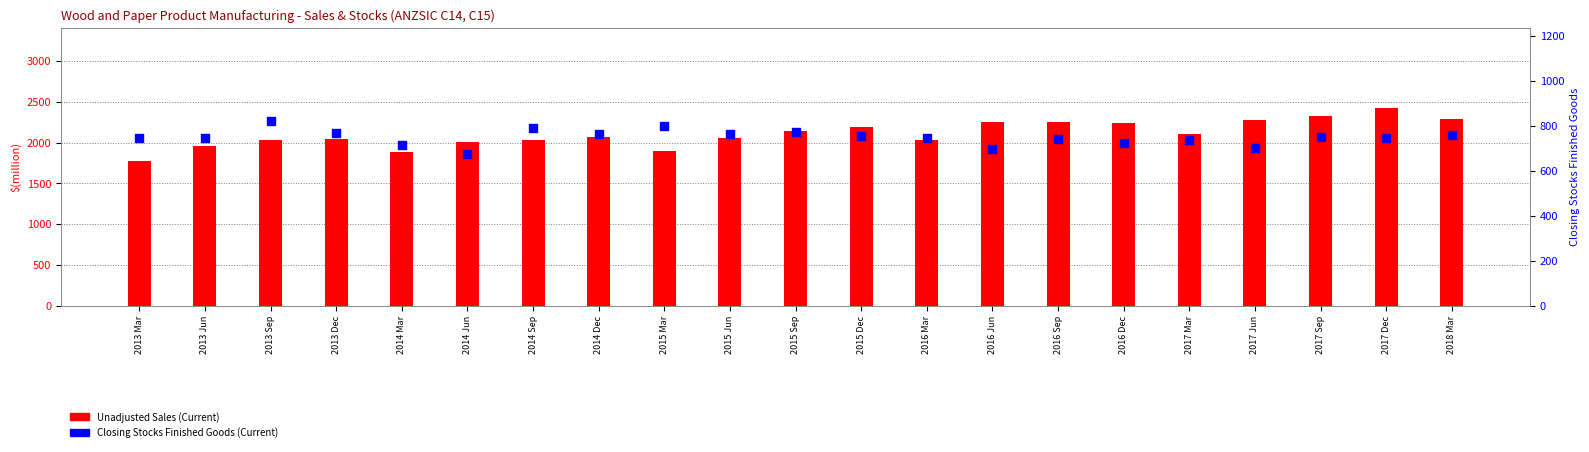

Which series has the widest spread of Y values?

Unadjusted Sales (Current)